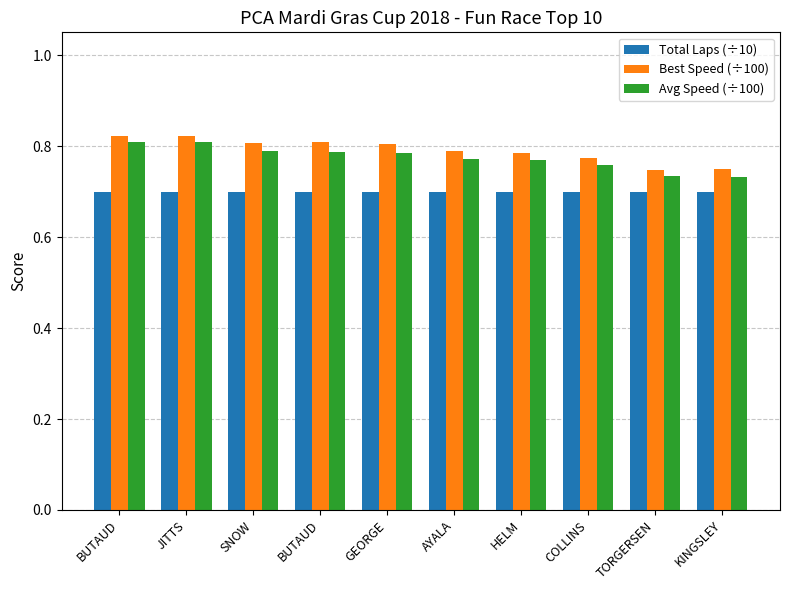

At which label does Avg Speed (÷100) reach its minimum?

KINGSLEY